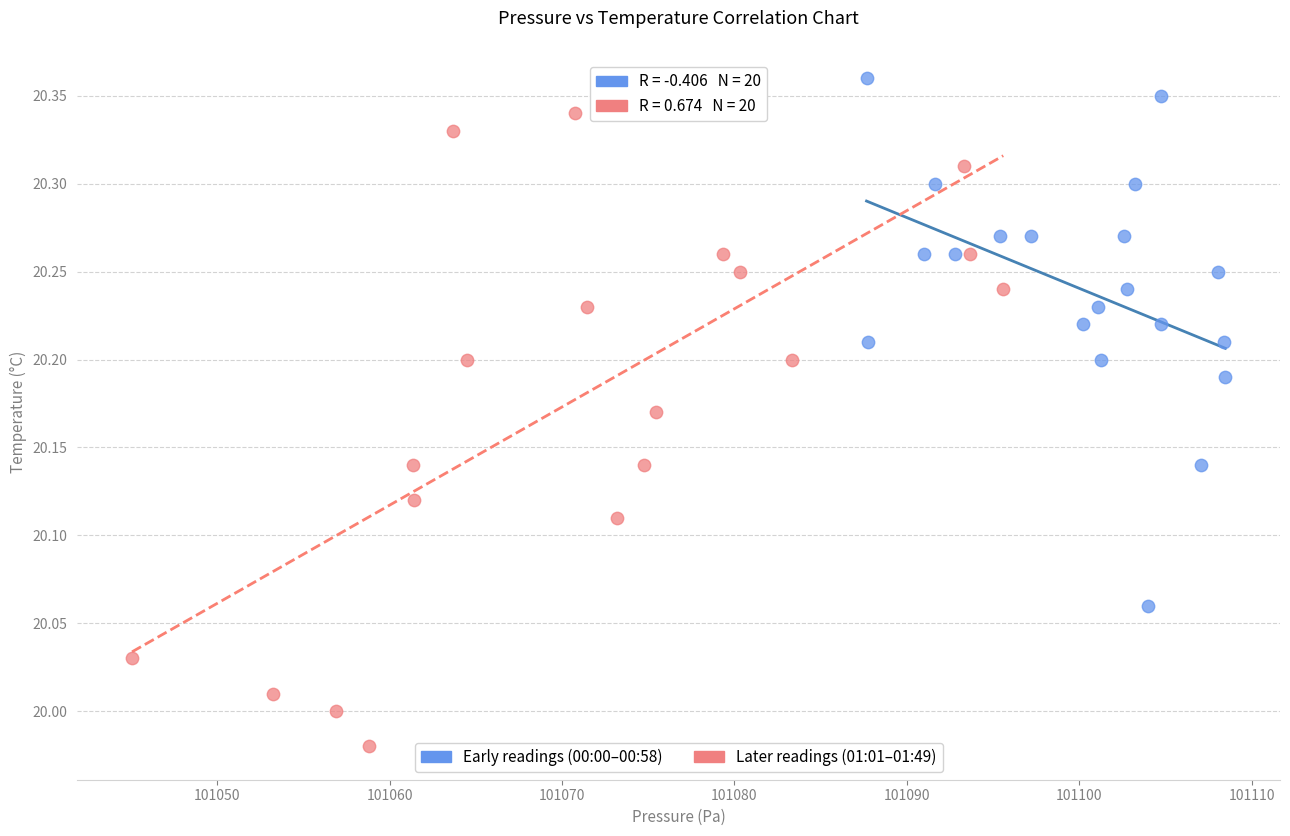

Which series has the largest Y range (max minus min)?

Later readings (01:01–01:49)